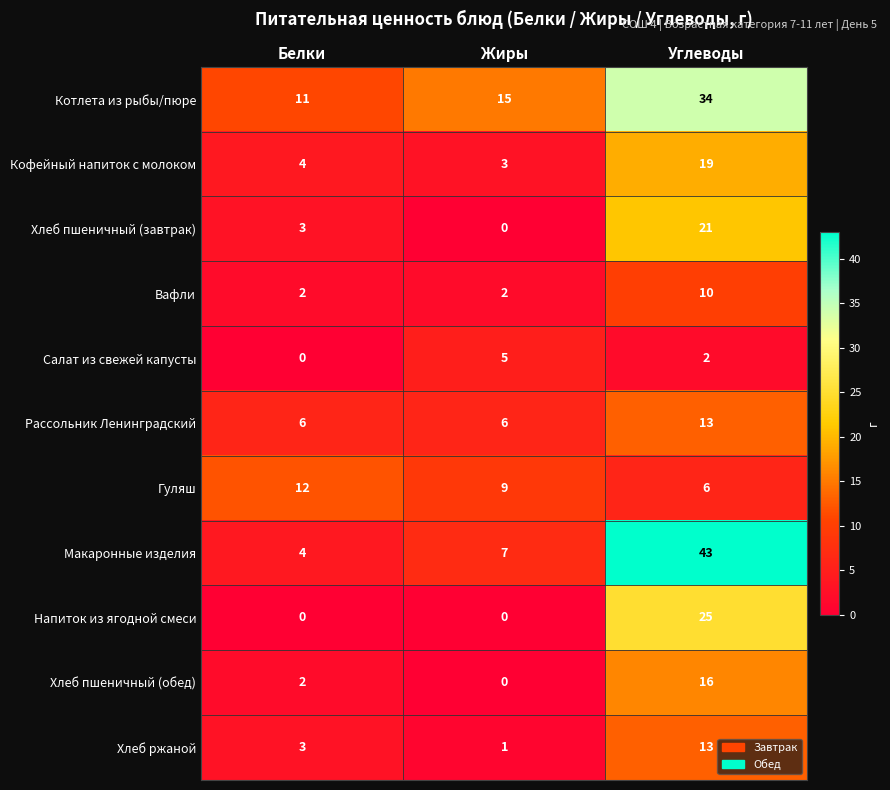

What is the difference between the Салат из свежей капусты values at Жиры and Белки?

5